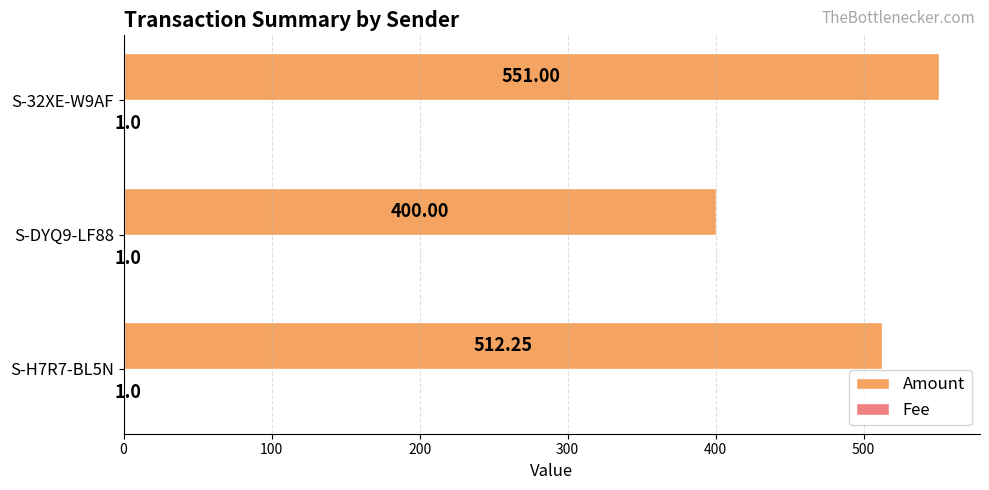

Between S-H7R7-BL5N and S-DYQ9-LF88, which series saw the biggest shift?

Amount